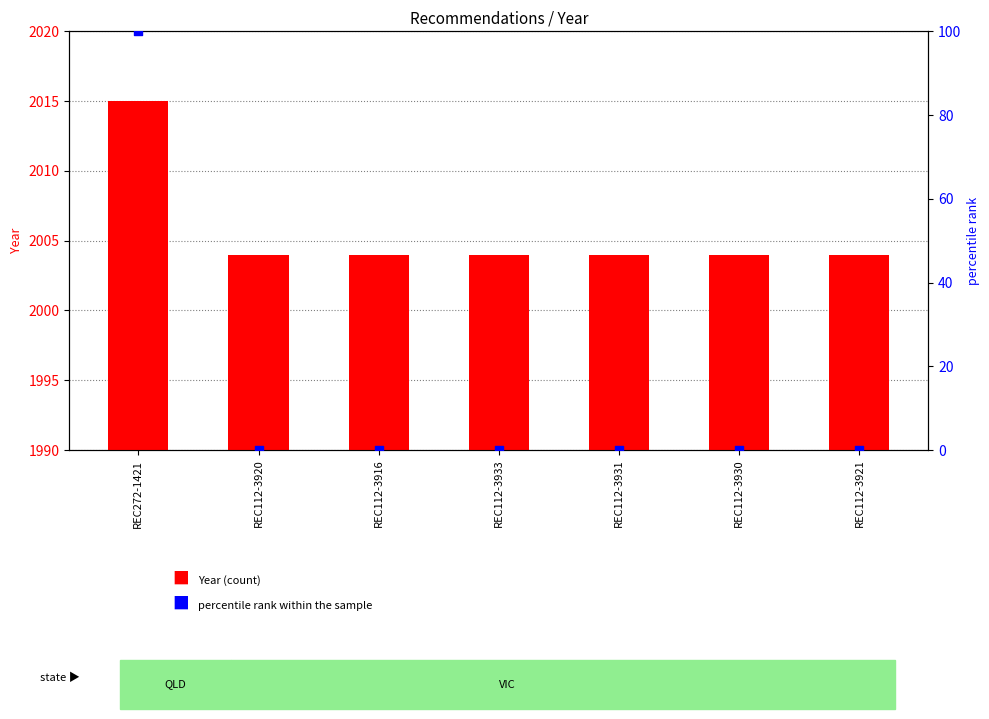

What is the total value across all series at REC112-3933?

2004